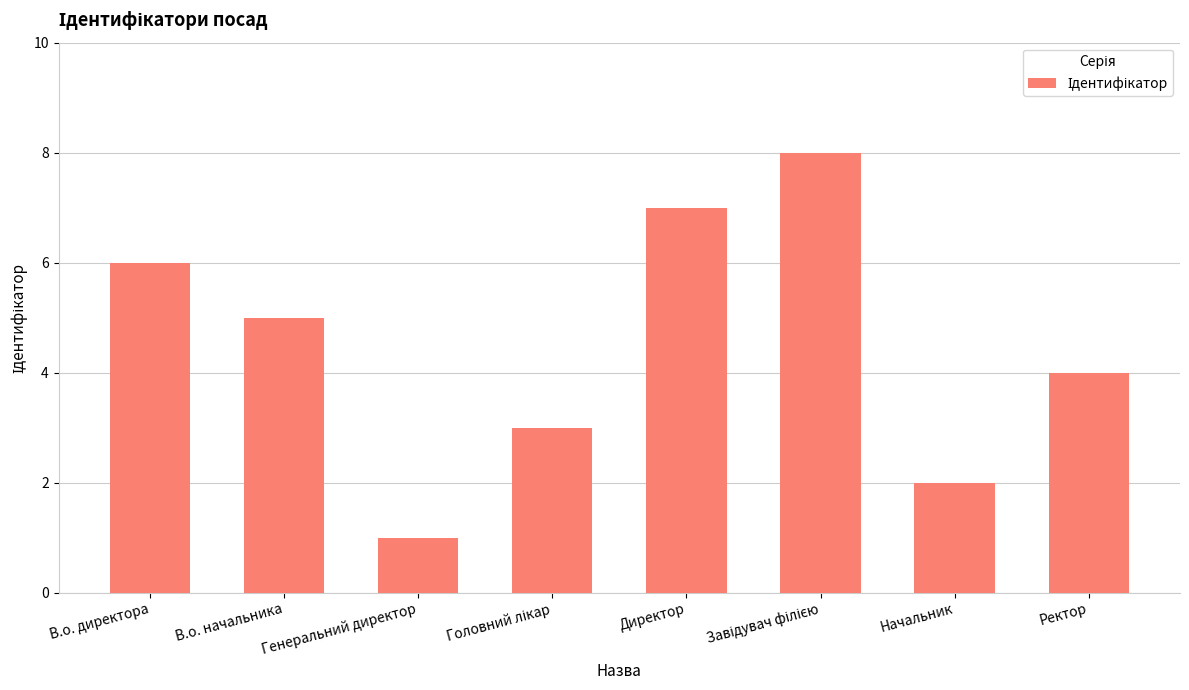

What is the label of the 1st bar from the right?

Ректор